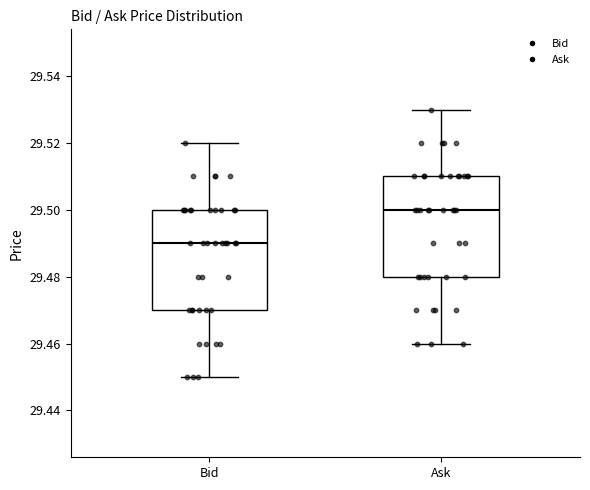

Where is the upper edge of the box for Bid on the y-axis? The values are not printed on the chart, so give them approximately, as read against the axis.

29.50